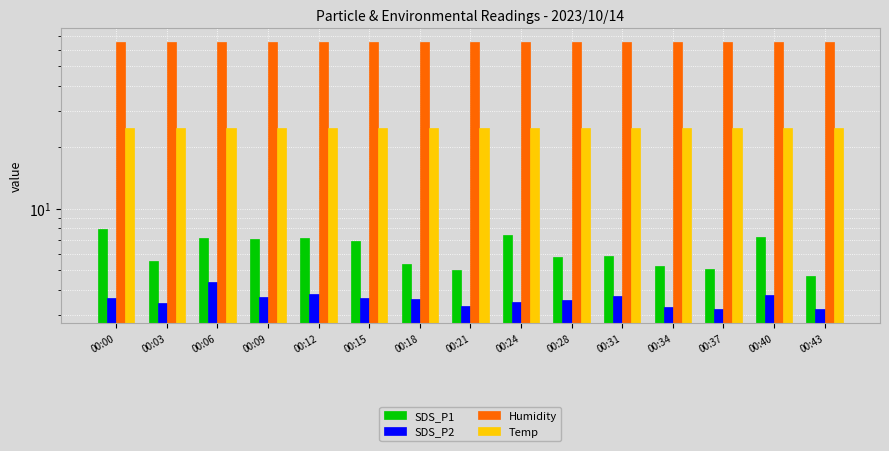

What is the value of the SDS_P2 bar at the 1st from the left?

3.6